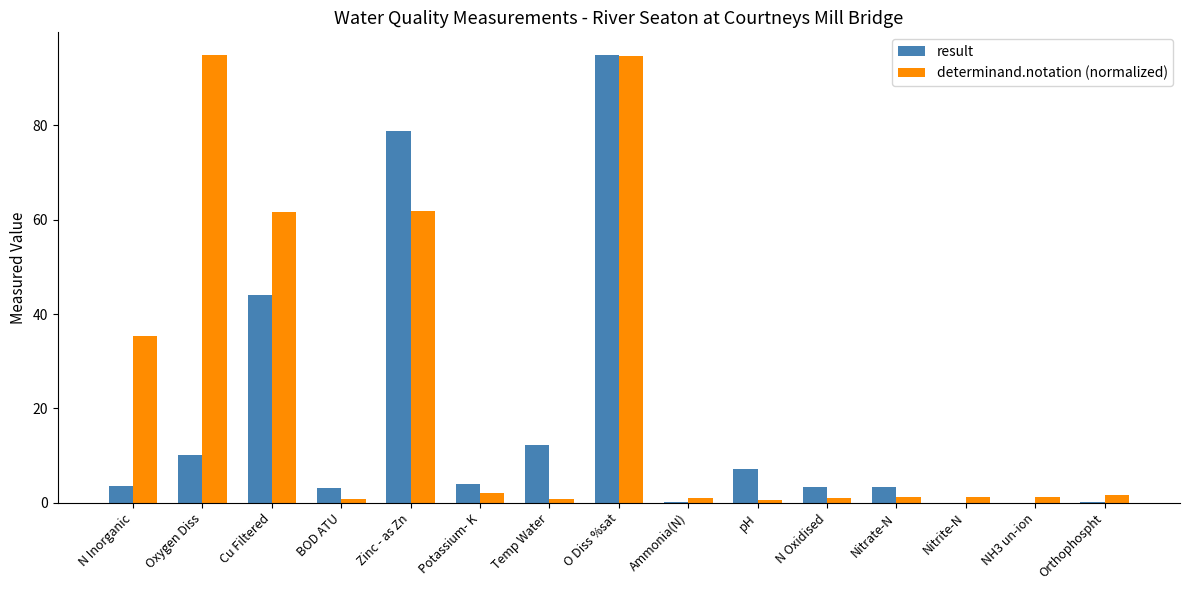

What is the maximum value shown in the chart?

95.0